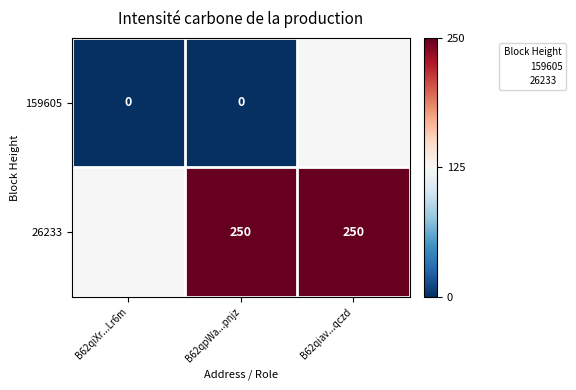

How many categories are shown in the chart?

3